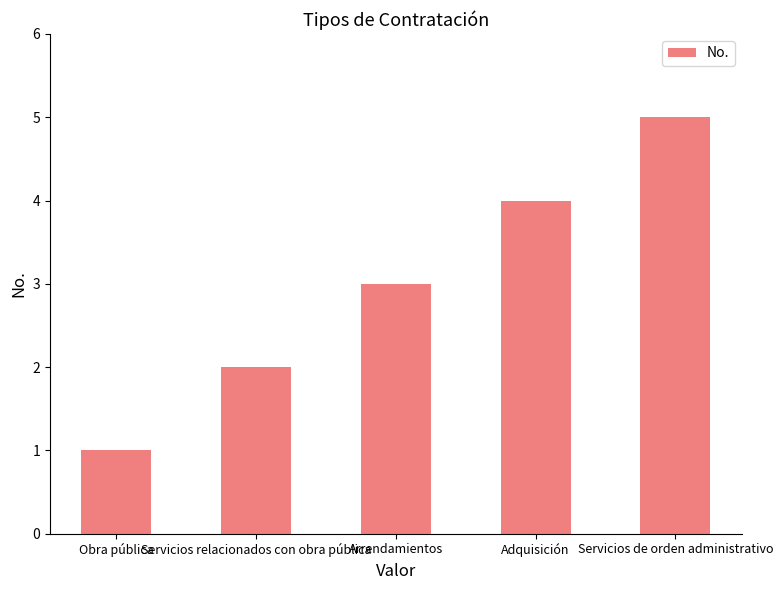

Which has a higher value, Adquisición or Servicios relacionados con obra pública?

Adquisición